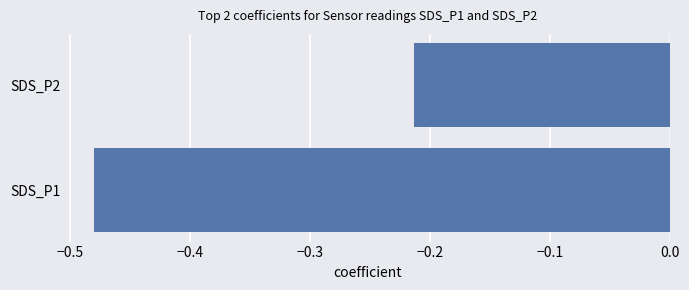

Rank the categories by value from highest to lowest.

SDS_P2, SDS_P1